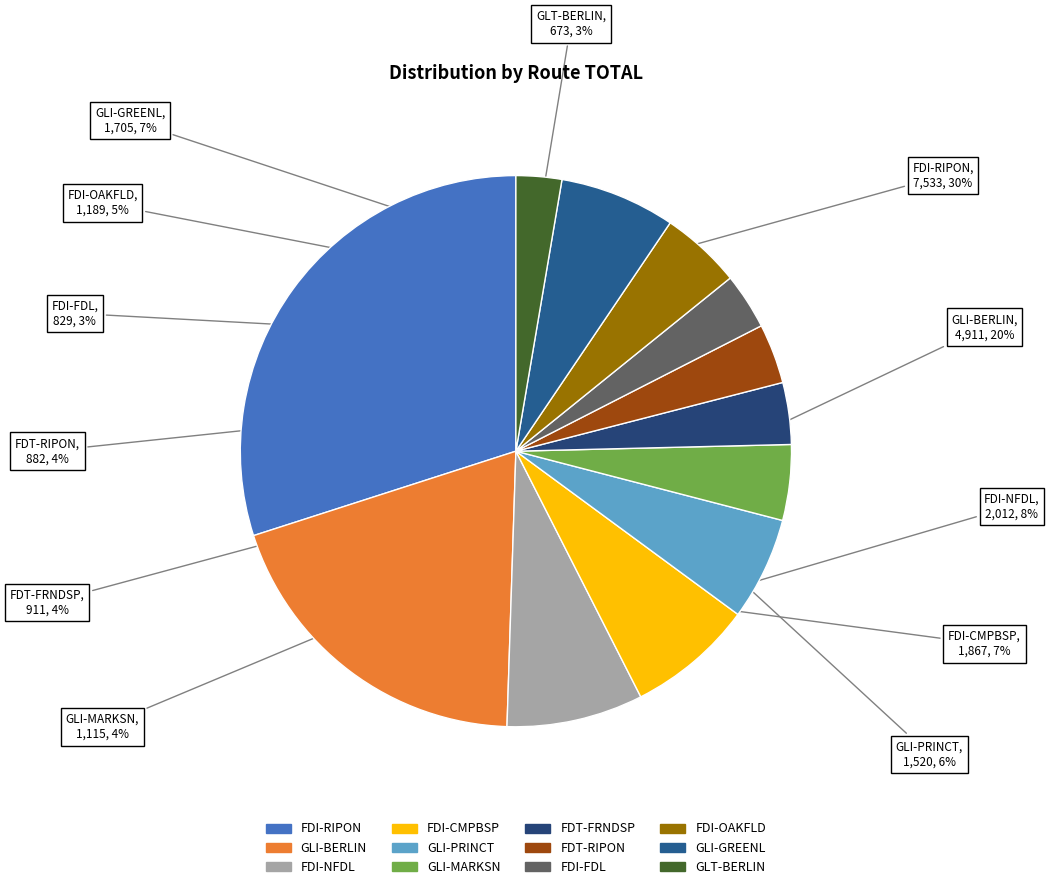

What is the largest slice in the pie chart?

FDI-RIPON